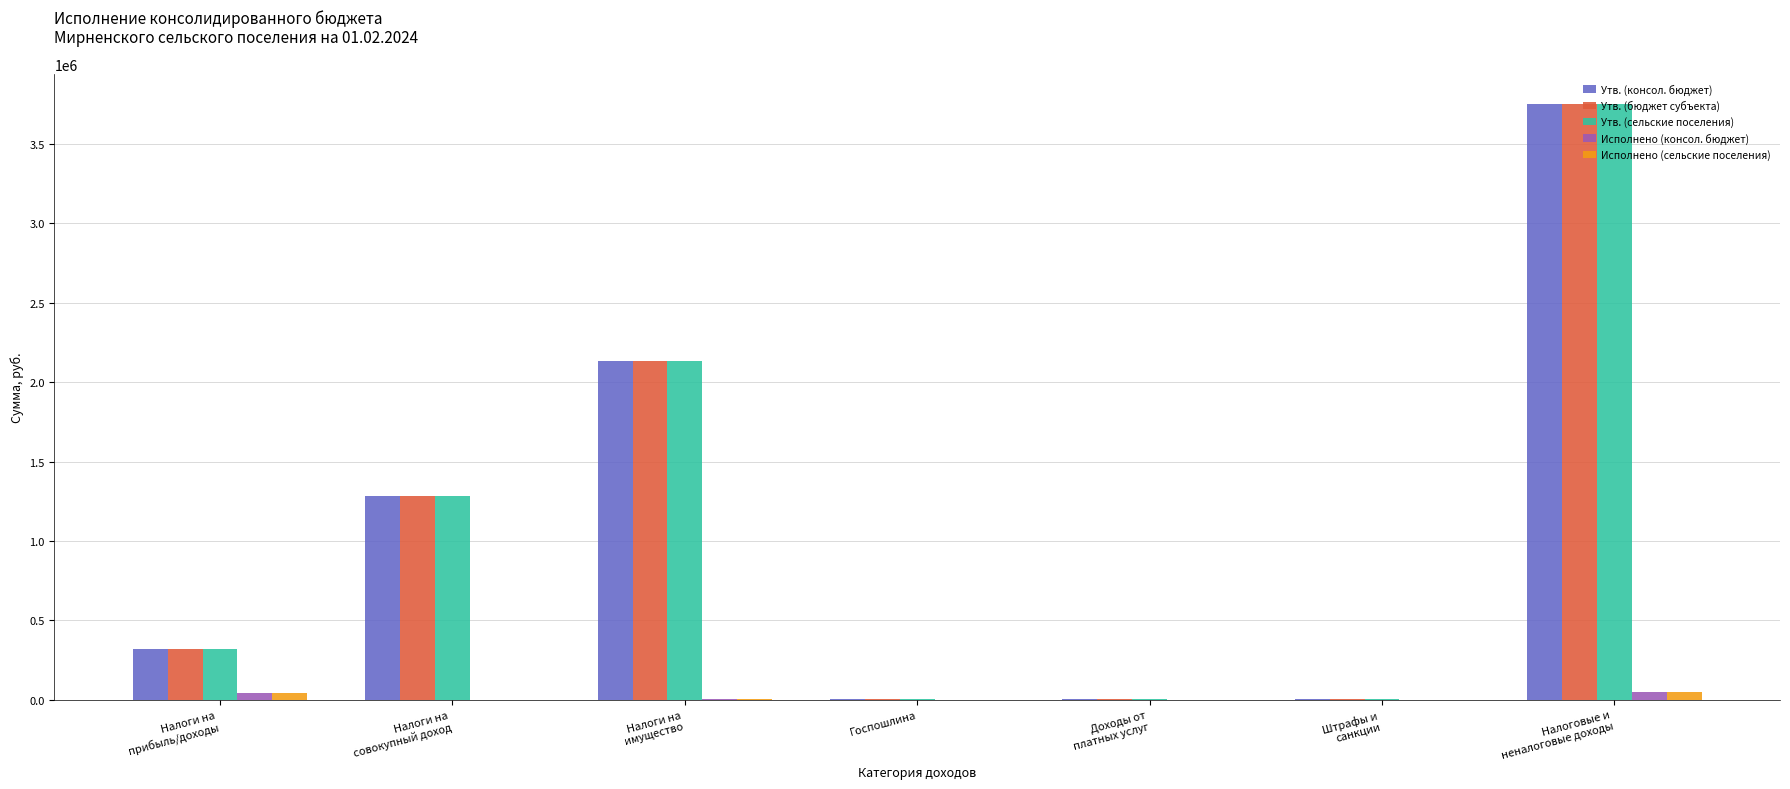

What is the average value of the Исполнено (консол. бюджет) series?

13738.4